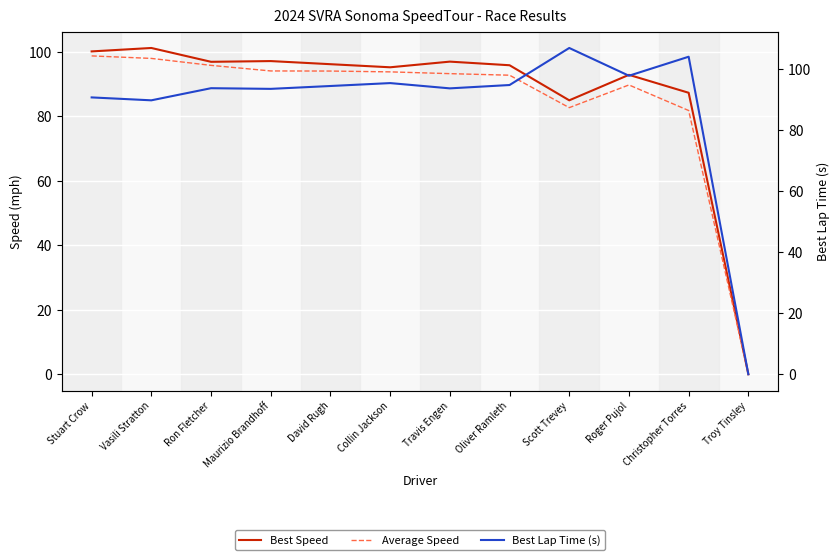

What is the difference between the second highest and minimum values in the Best Speed series?

100.1